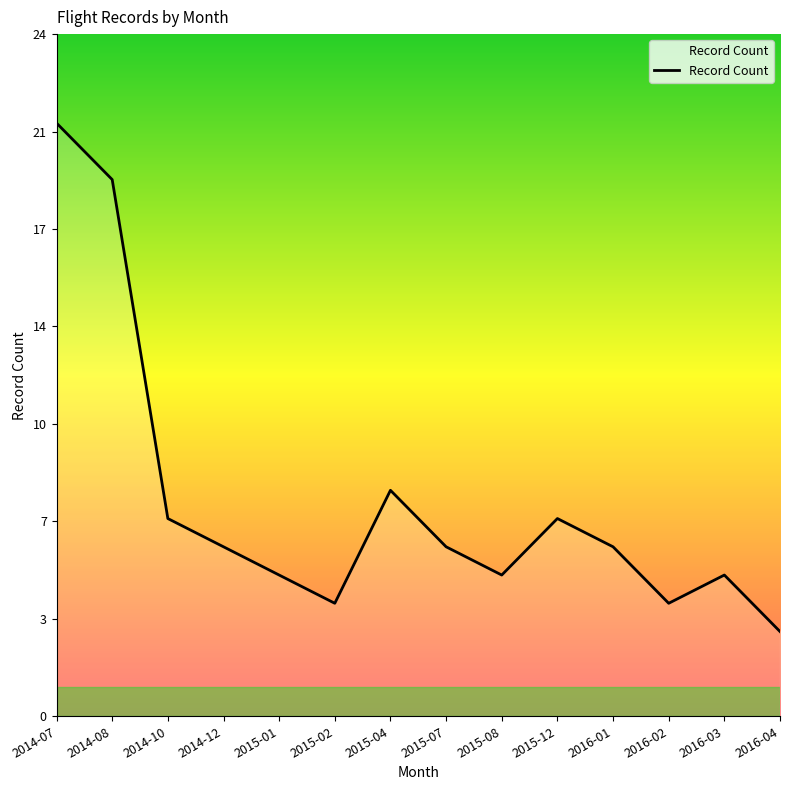

Where is the data nearest to the value 12?

2015-04